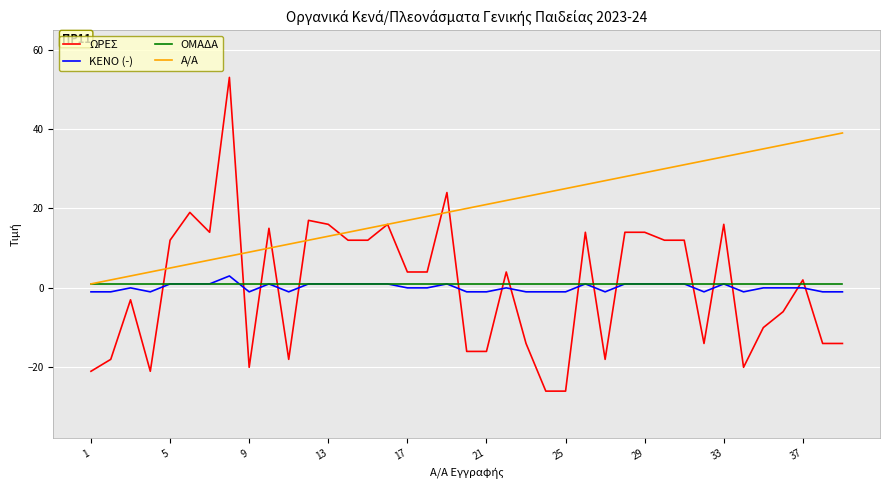

Which series has the largest total across all categories?

Α/Α